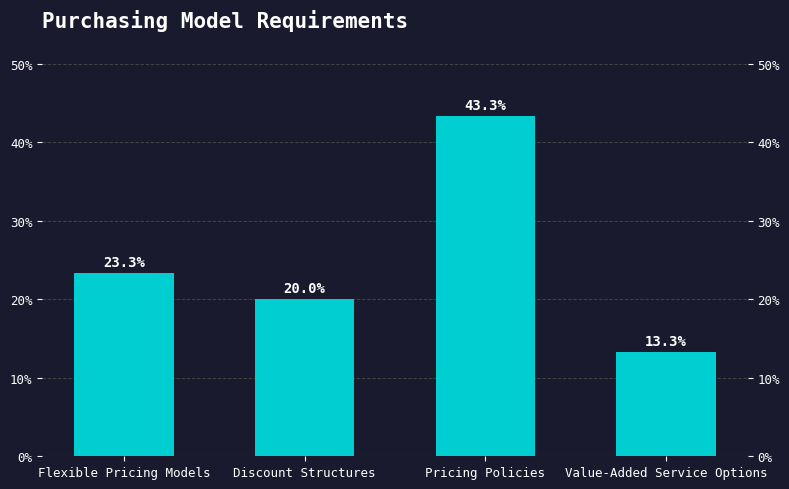

Rank the categories by value from highest to lowest.

Pricing Policies, Flexible Pricing Models, Discount Structures, Value-Added Service Options